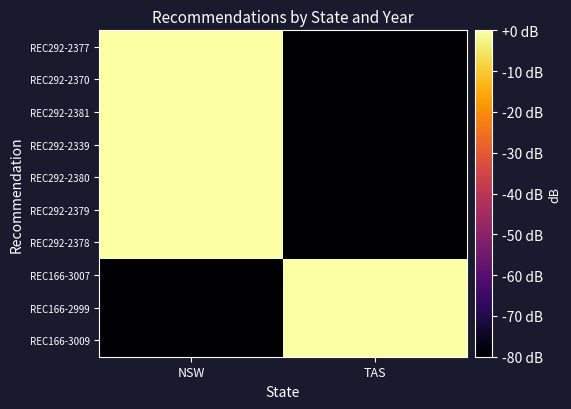

Reading left to right, list all the values displayed in this chart.

REC292-2377: NSW=0.0	TAS=-80.0
REC292-2370: NSW=0.0	TAS=-80.0
REC292-2381: NSW=0.0	TAS=-80.0
REC292-2339: NSW=0.0	TAS=-80.0
REC292-2380: NSW=0.0	TAS=-80.0
REC292-2379: NSW=0.0	TAS=-80.0
REC292-2378: NSW=0.0	TAS=-80.0
REC166-3007: NSW=-80.0	TAS=-0.0
REC166-2999: NSW=-80.0	TAS=-0.0
REC166-3009: NSW=-80.0	TAS=-0.0